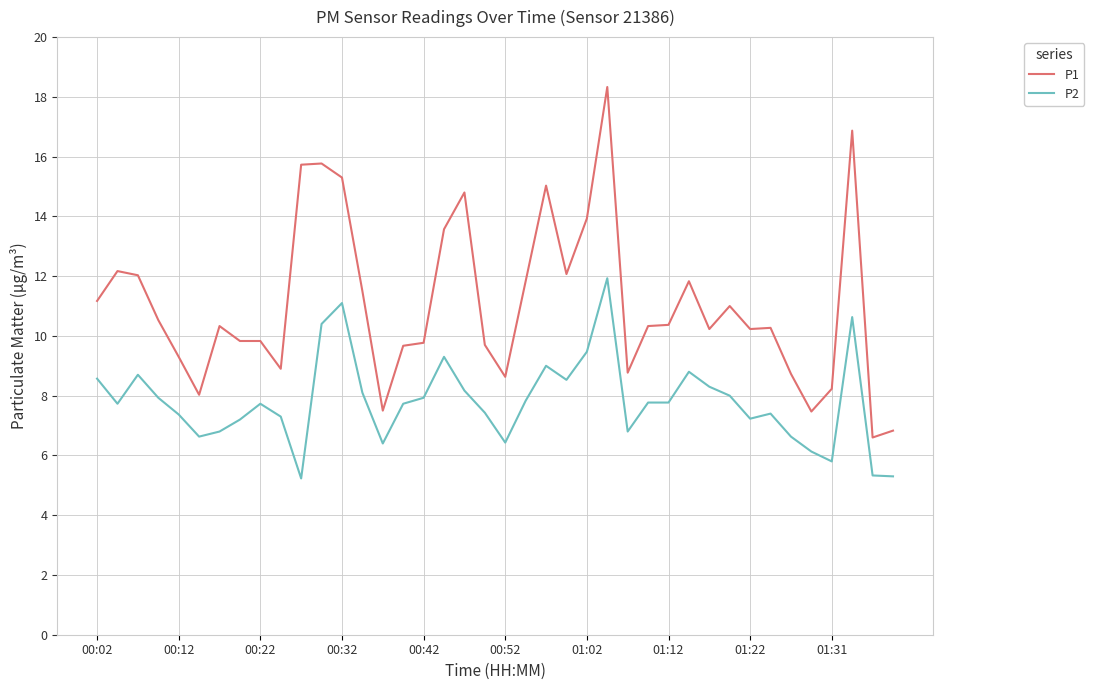

Which series has the largest total across all categories?

P1